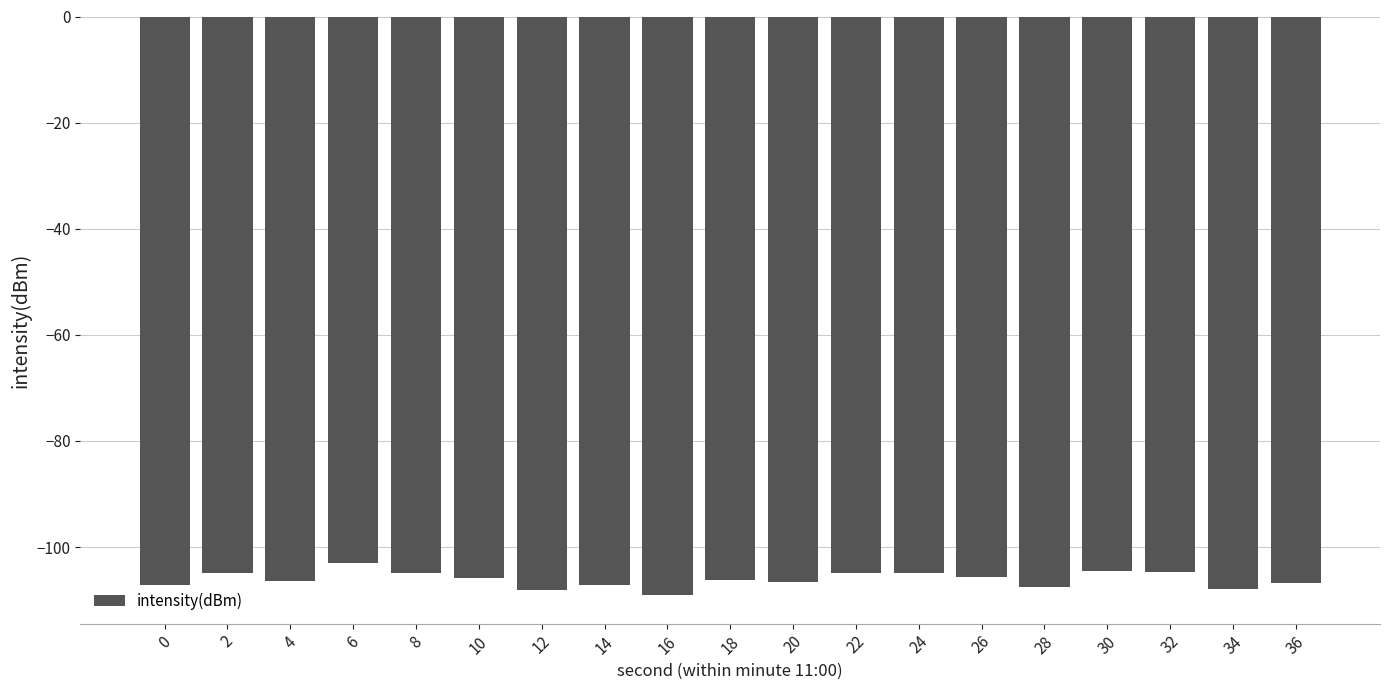

Where does the data first go above -106?

2